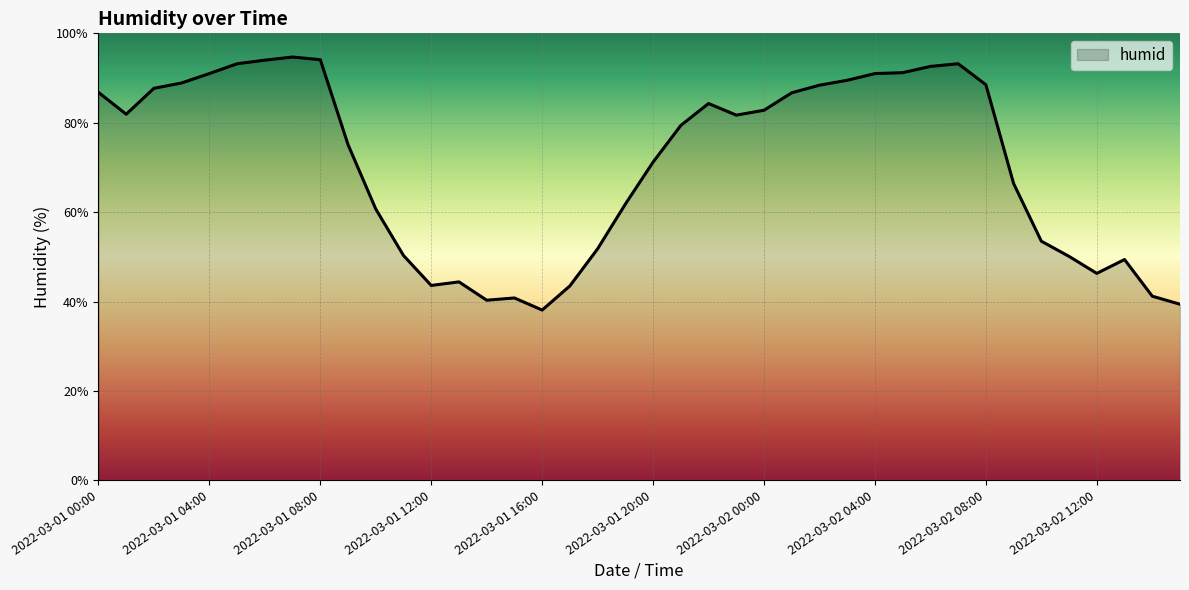

What is the minimum value shown in the chart?

38.1